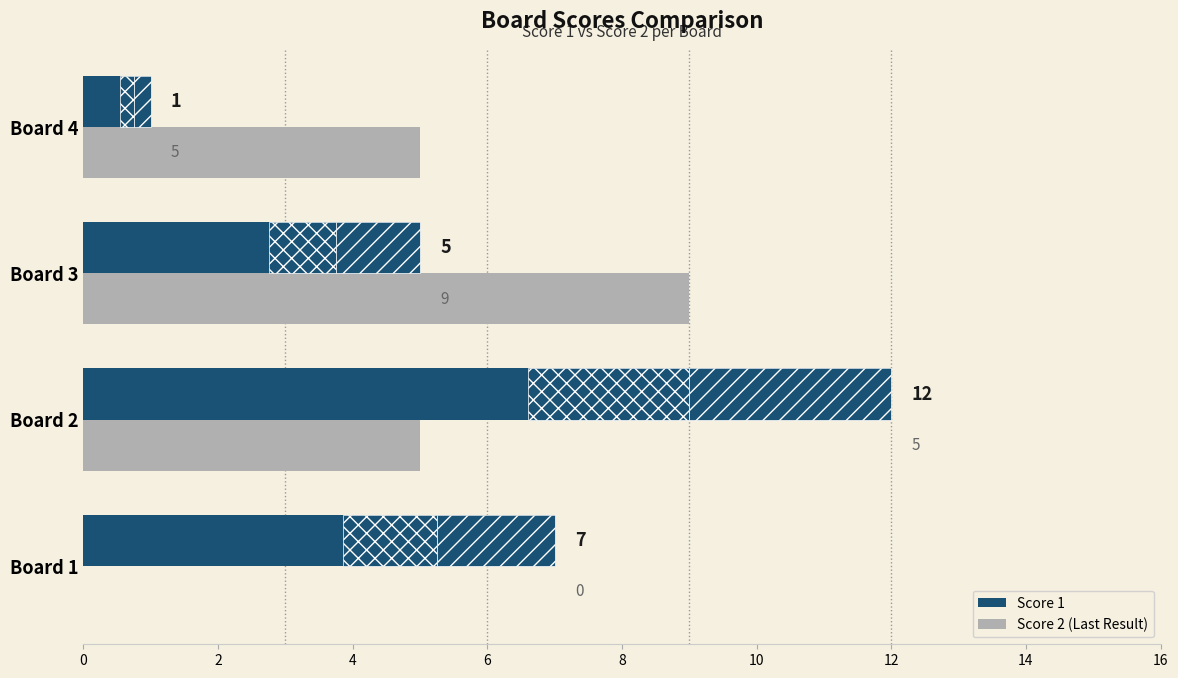

Is it true that Score 2 equals 5 at Board 1?

False